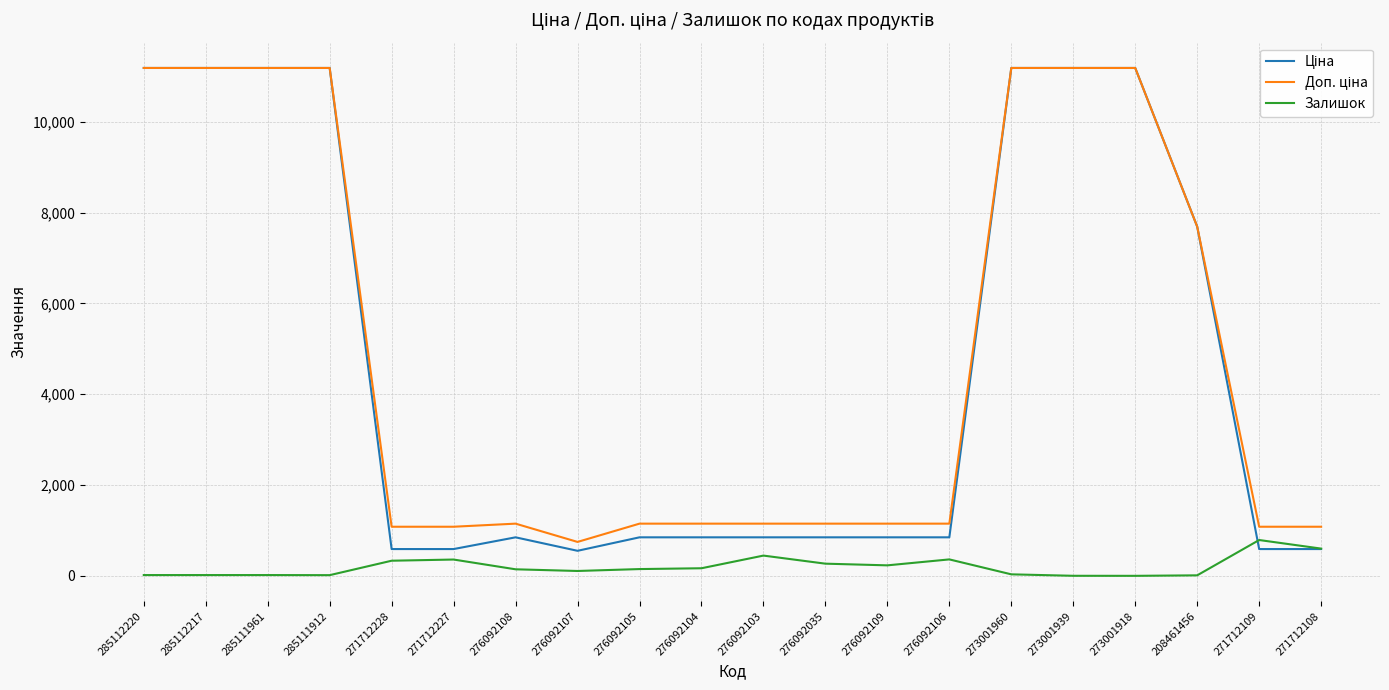

What is the maximum value shown in the chart?

11188.2